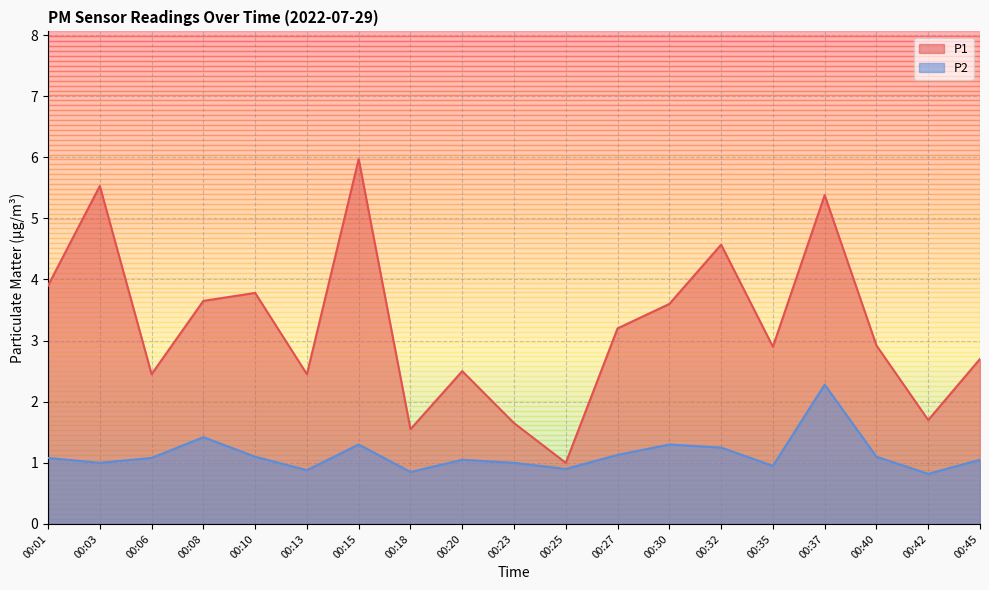

What is the smallest value displayed?

0.8